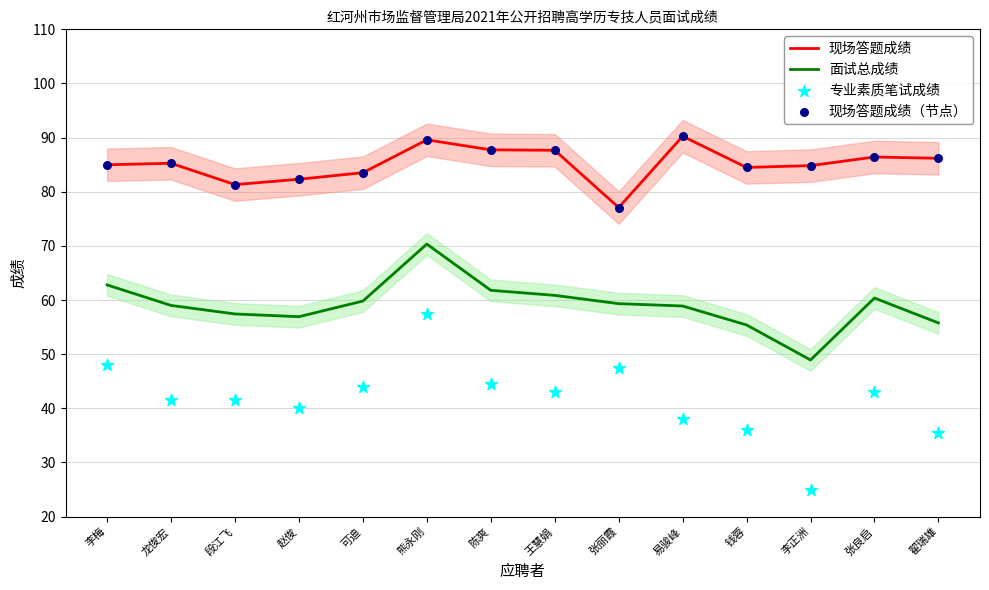

What is the total value across all series at 可迪?

270.8